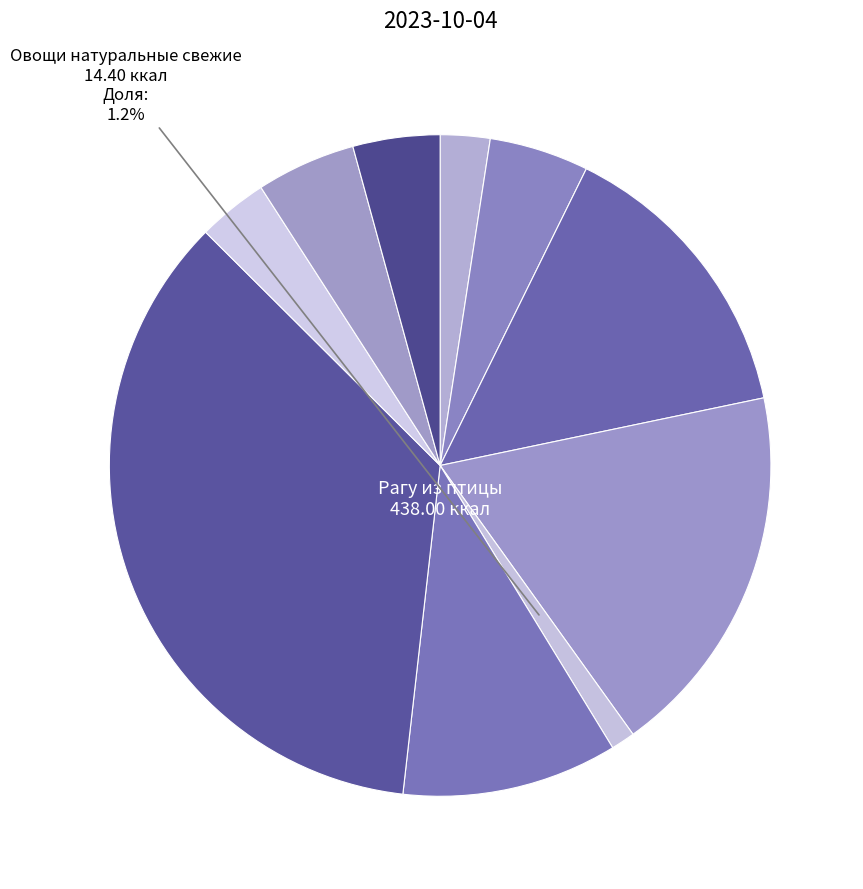

Count the number of slices in the pie.

10